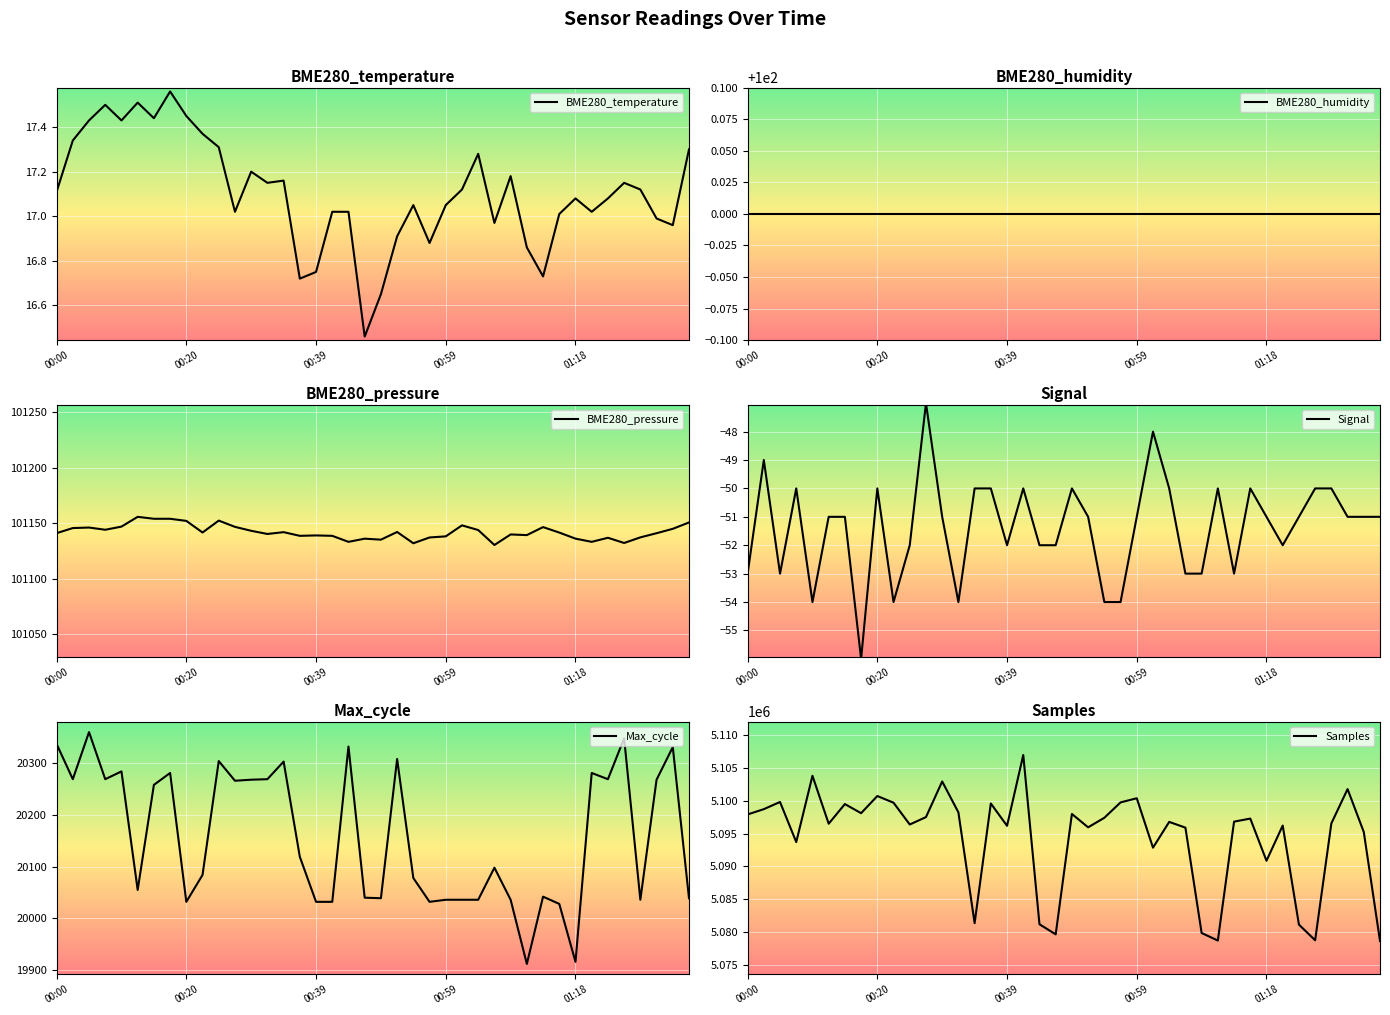

Which series has the largest range (max minus min)?

Samples